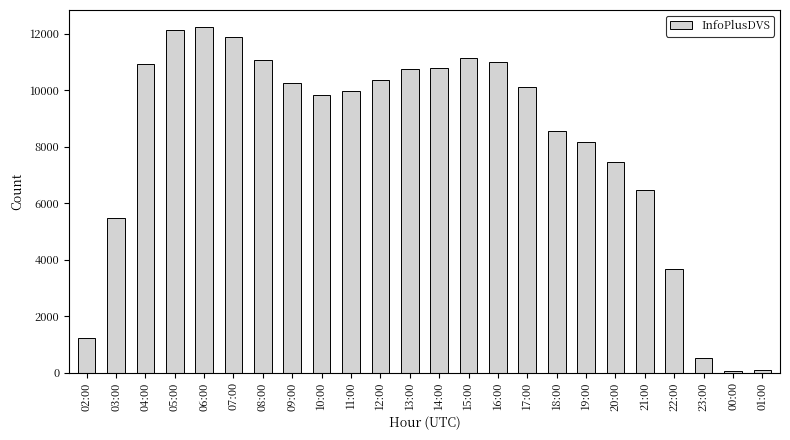

What is the greatest value displayed?

12229